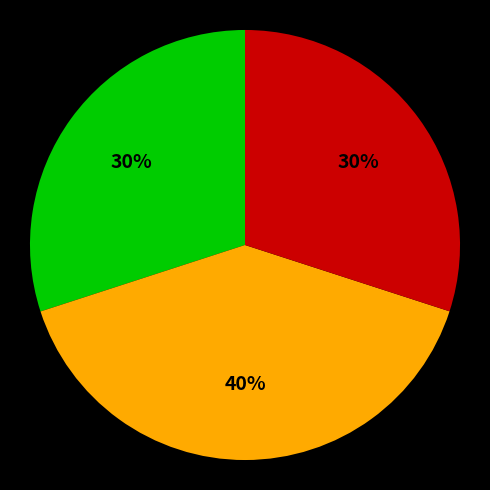

Does any single category account for the majority?

No